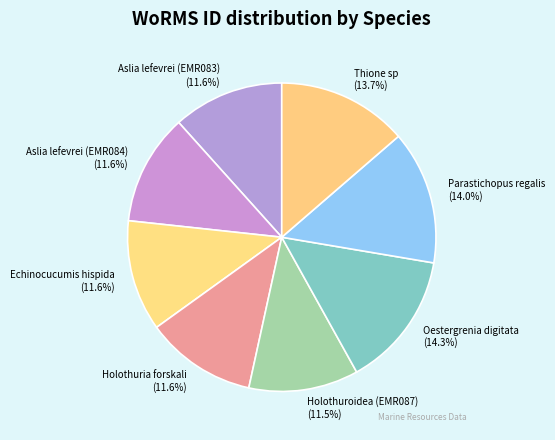

To the nearest percent, what portion does Aslia lefevrei (EMR083) represent?

12%